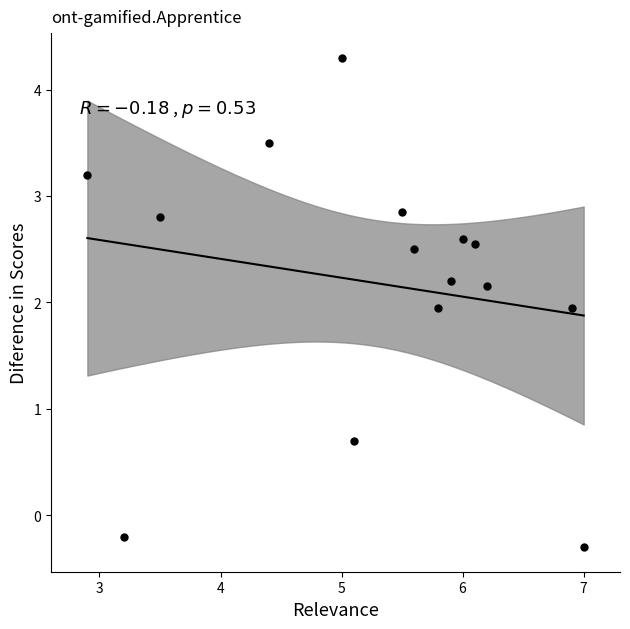

What is the range of Y values (max minus min)?

4.6